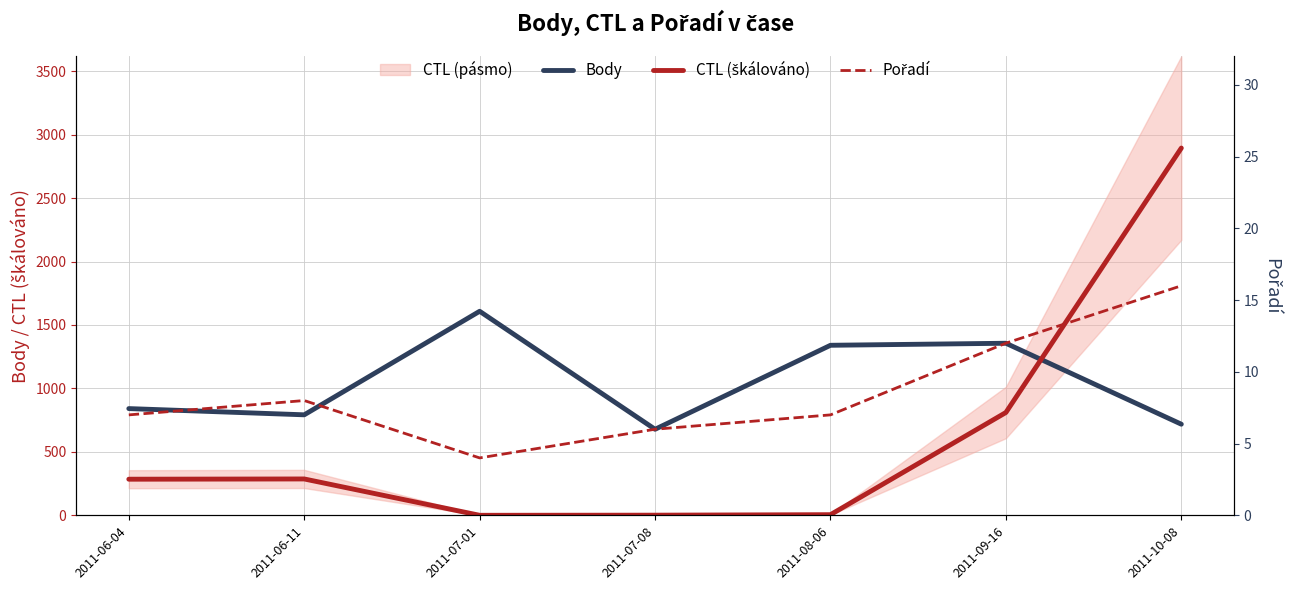

Reading right to left, list all the values displayed in this chart.

Body: 718.0	1356.0	1340.0	678.0	1608.0	792.0	841.0
CTL (škálováno): 2894.4	810.4	4.9	1.0	0.0	286.4	284.5
Pořadí: 16.0	12.0	7.0	6.0	4.0	8.0	7.0